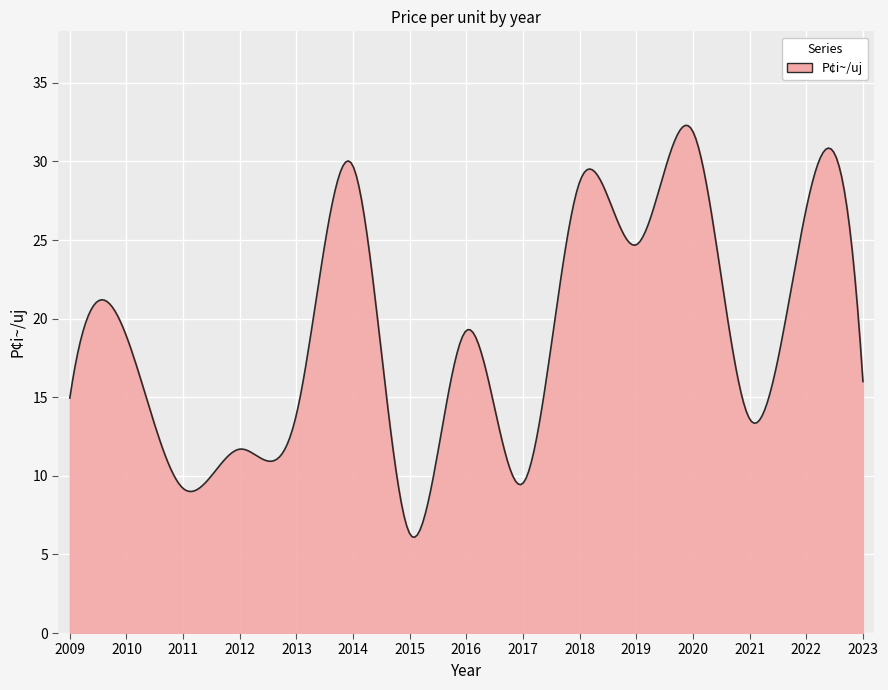

What is the greatest value displayed?

32.3